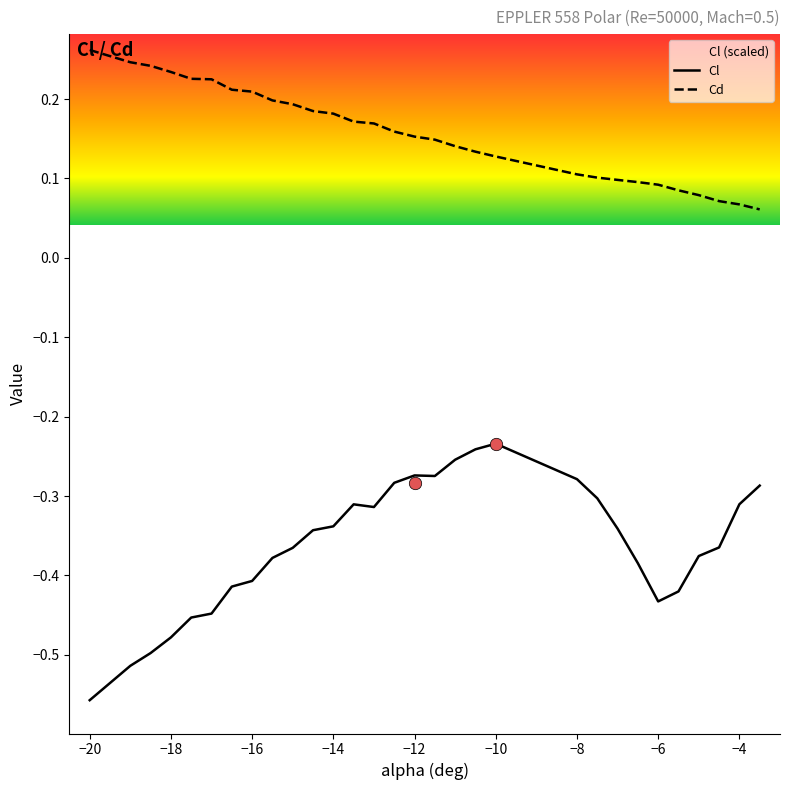

Which series reaches the minimum Y coordinate?

Cl